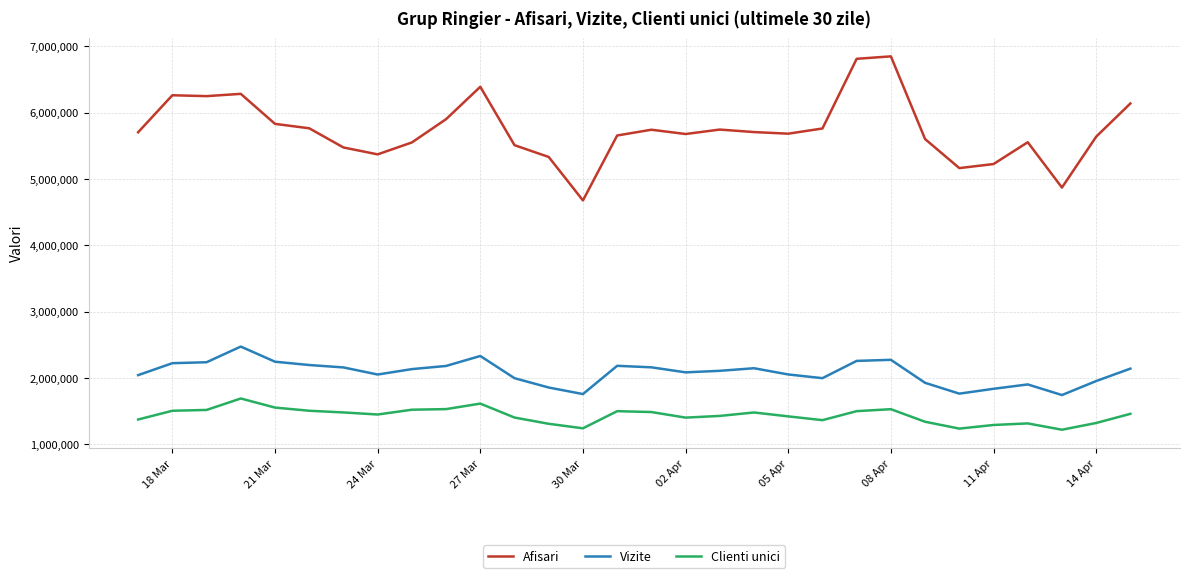

What is the sum of all Vizite values?

62321437